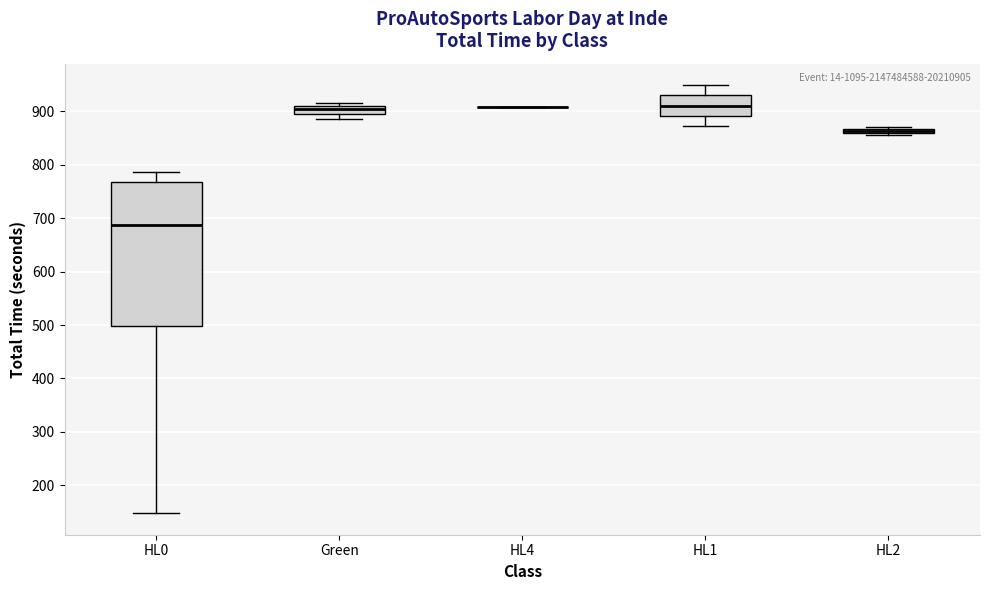

Comparing the boxes themselves (not the whiskers), which one is the tallest?

HL0